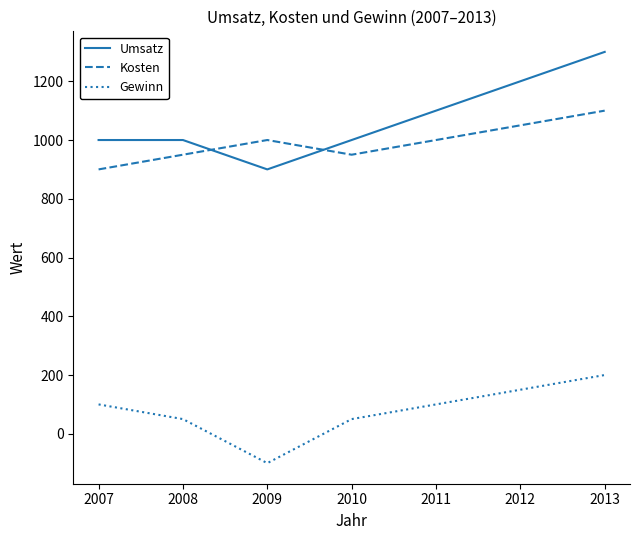

What is the maximum value for Gewinn?

200